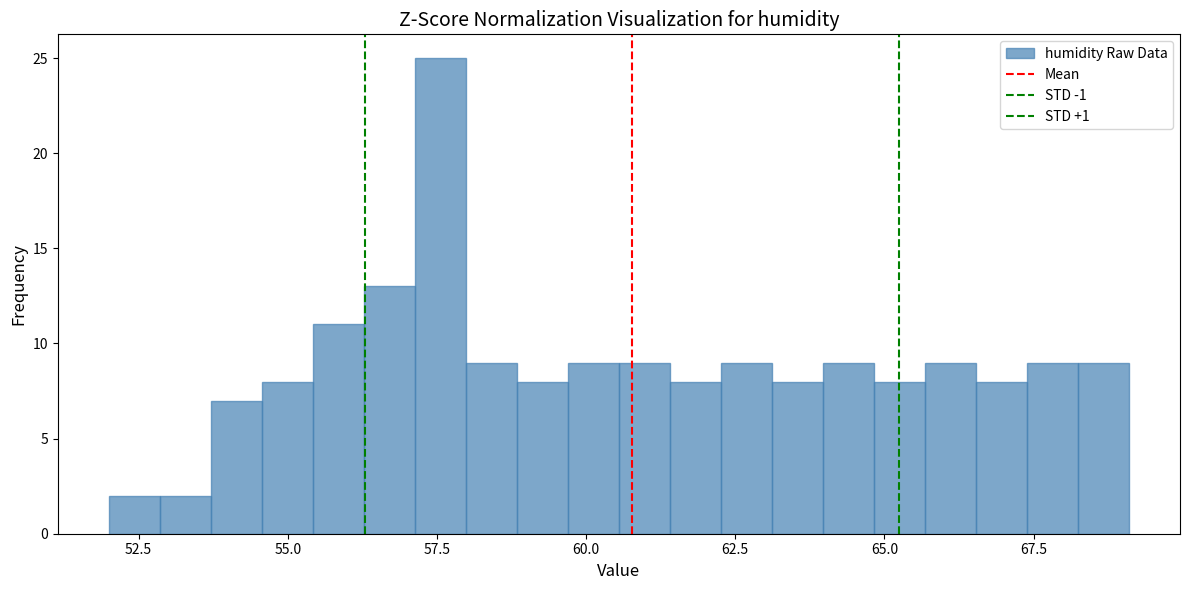

Around what value on the x-axis is the tallest bar? Give the approximate position of its centre, as read against the axis.

57.5